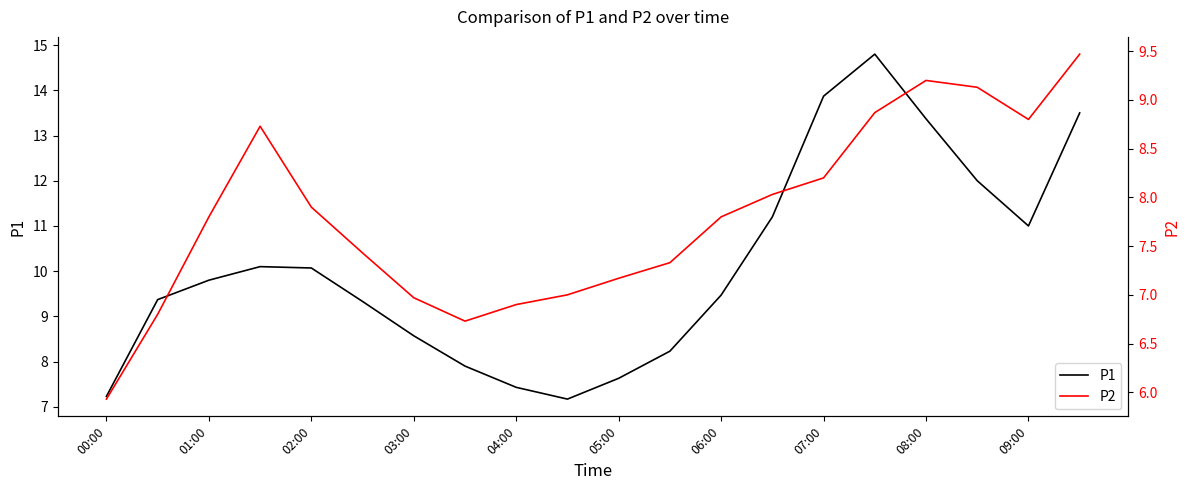

Rank the series by their maximum value, from lowest to highest.

P2, P1